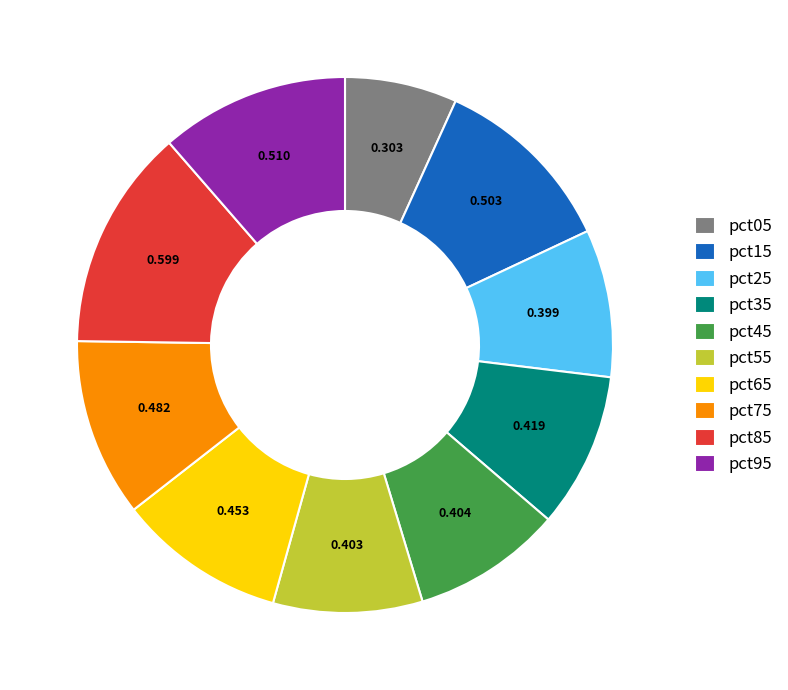

Is pct05 the majority of the pie?

No